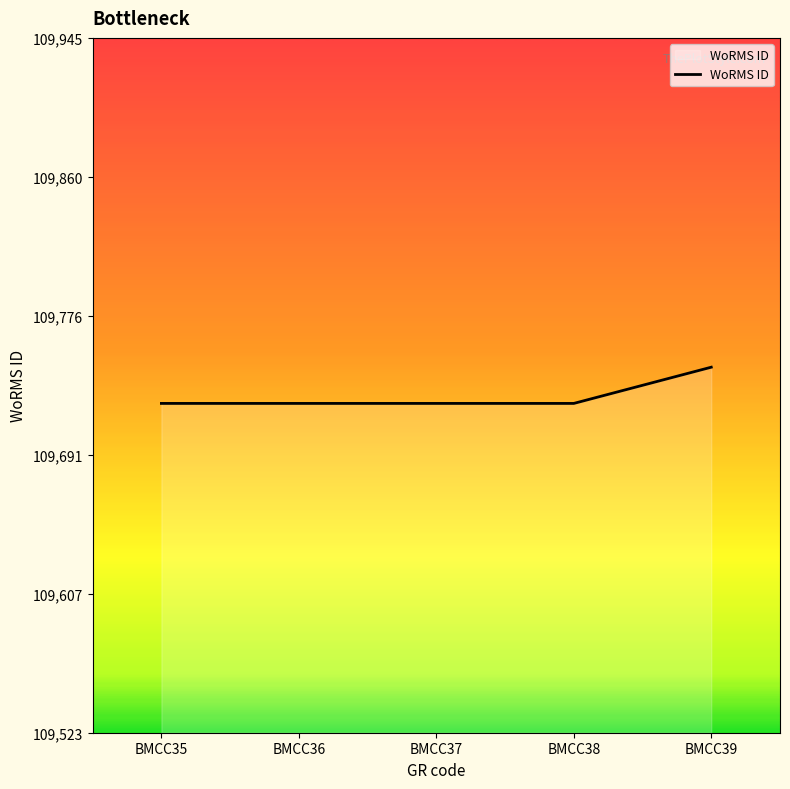

Which category has the highest value across all series?

BMCC39